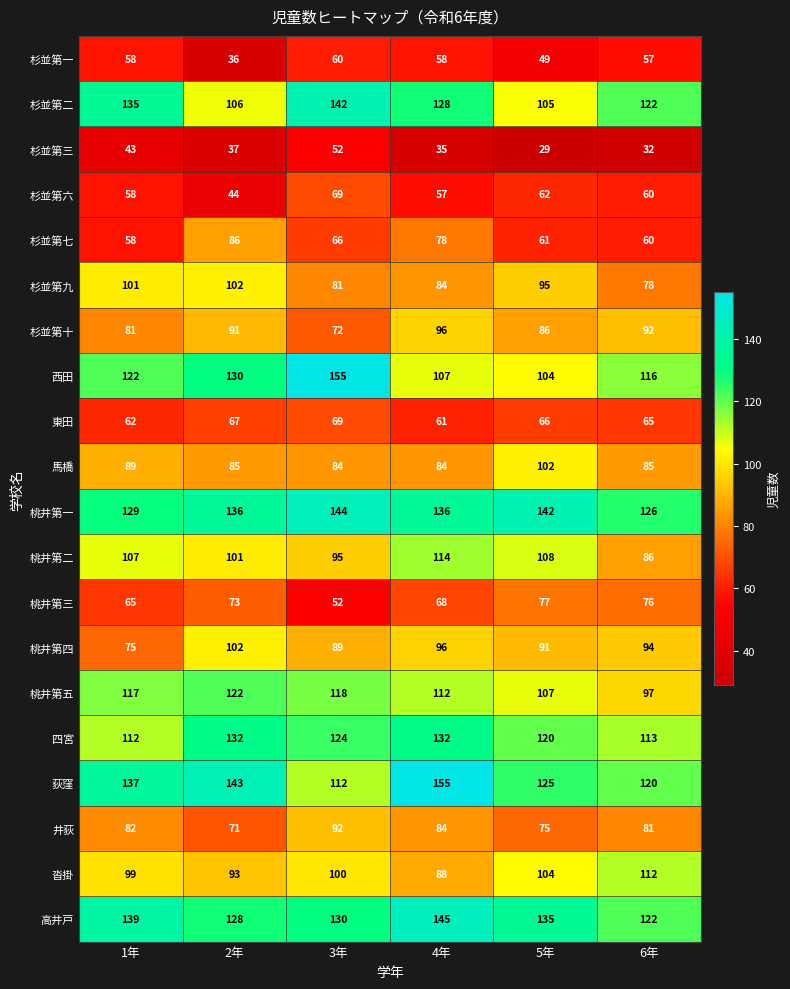

What is the difference between the second highest and second lowest values in the 杉並第二 series?

29